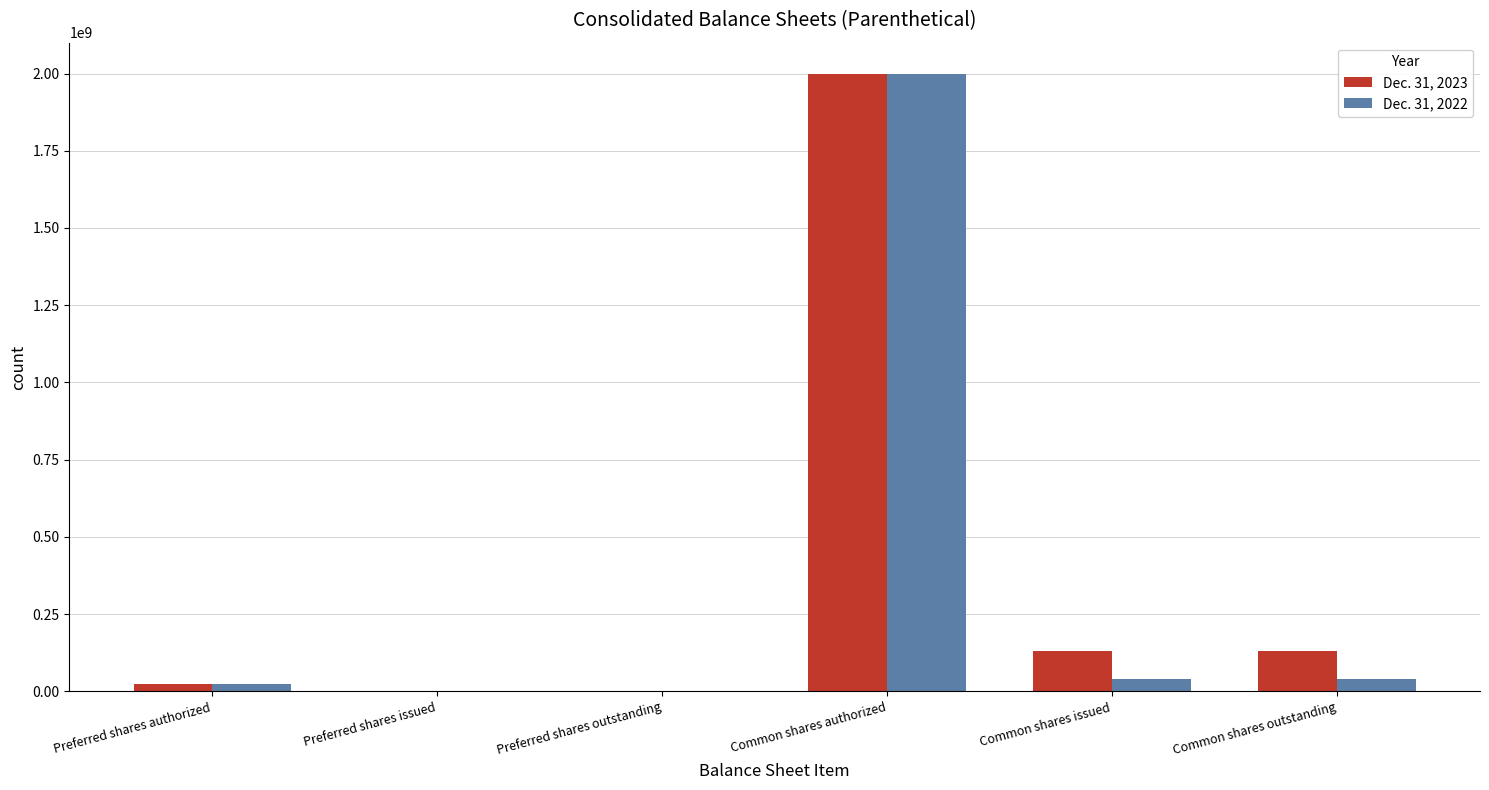

At which label does Dec. 31, 2023 reach its peak?

Common shares authorized